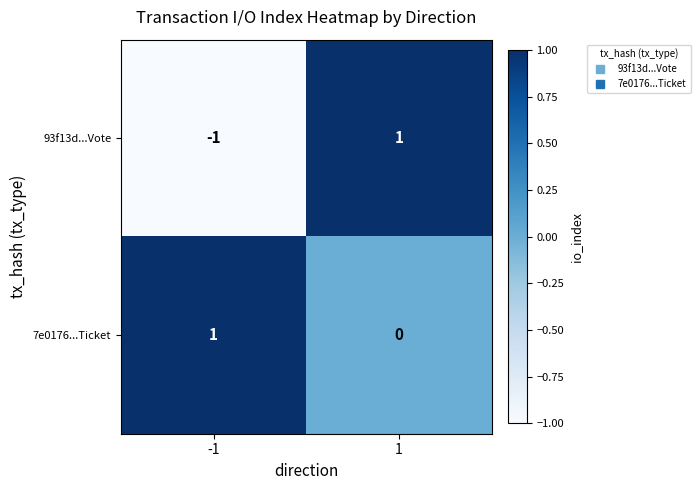

Reading right to left, what are all the values shown in this chart?

93f13d...Vote: 1	-1
7e0176...Ticket: 0	1